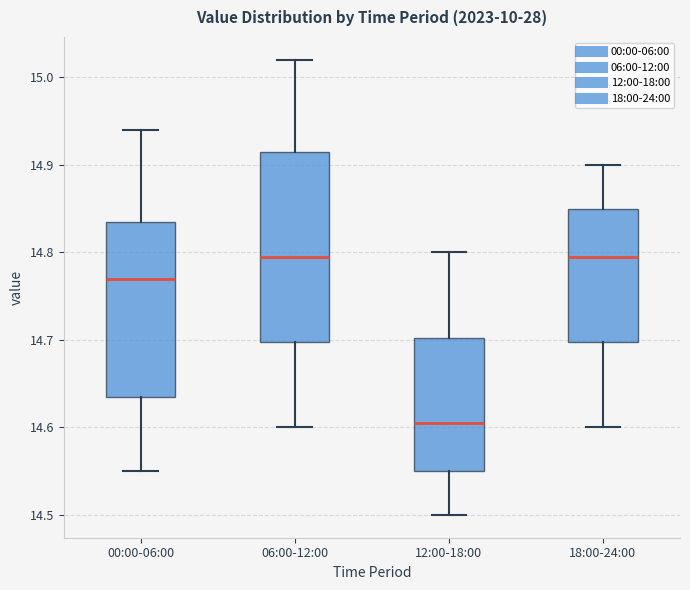

Comparing the boxes themselves (not the whiskers), which one is the tallest?

06:00-12:00